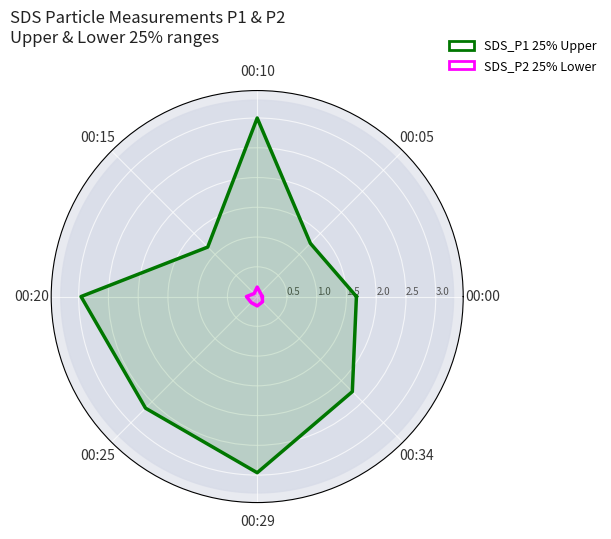

What is the label of the 7th point from the left?

00:29